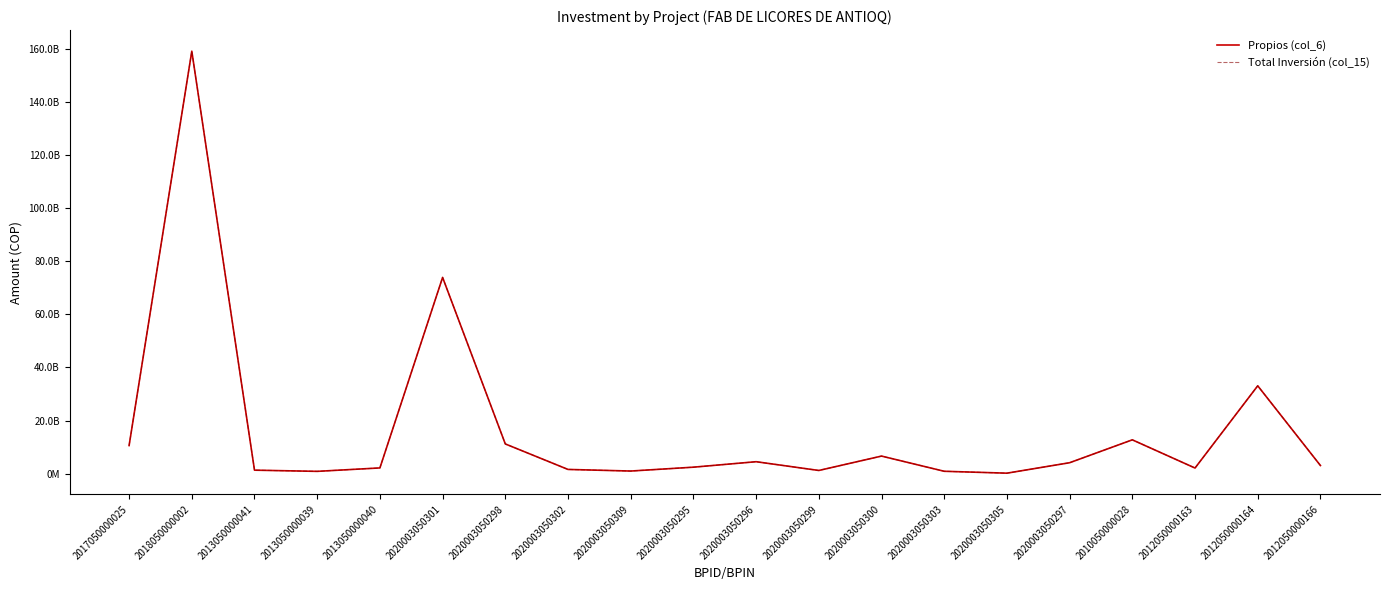

Does the chart display data point markers on the line(s)?

No